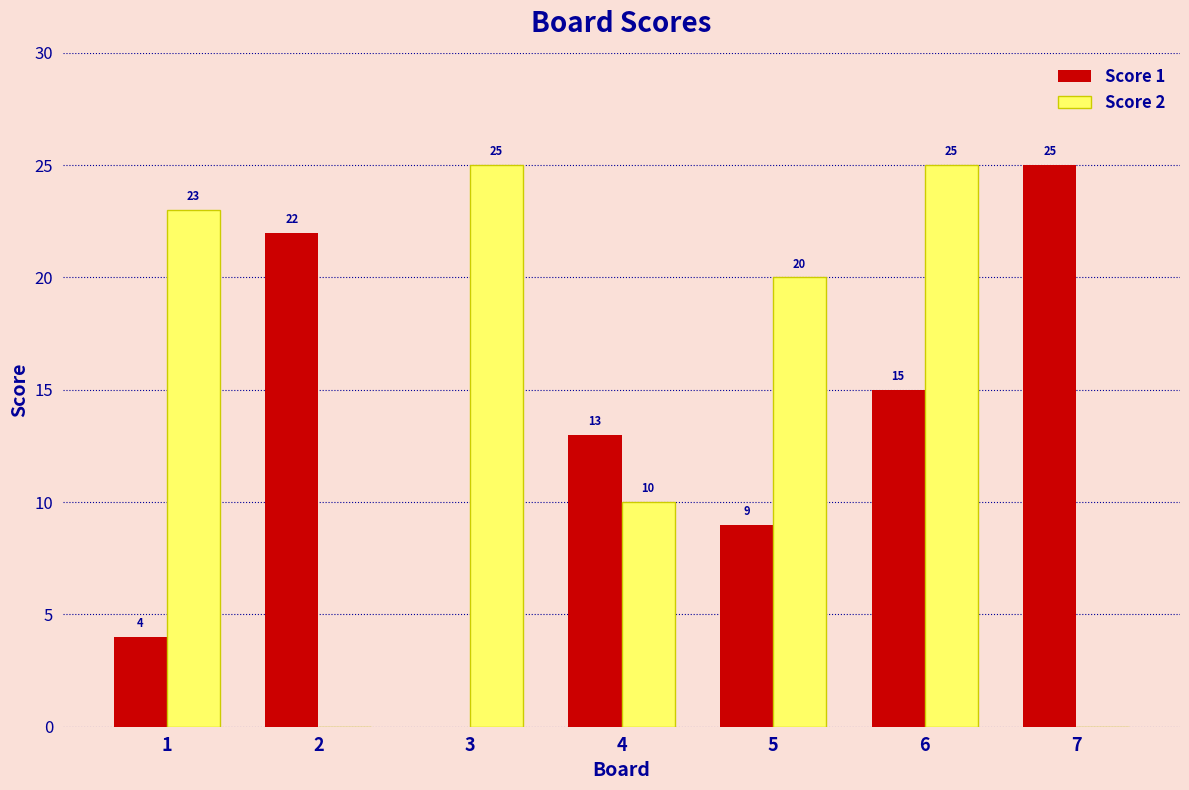

Between 2 and 5, which series saw the biggest shift?

Score 2